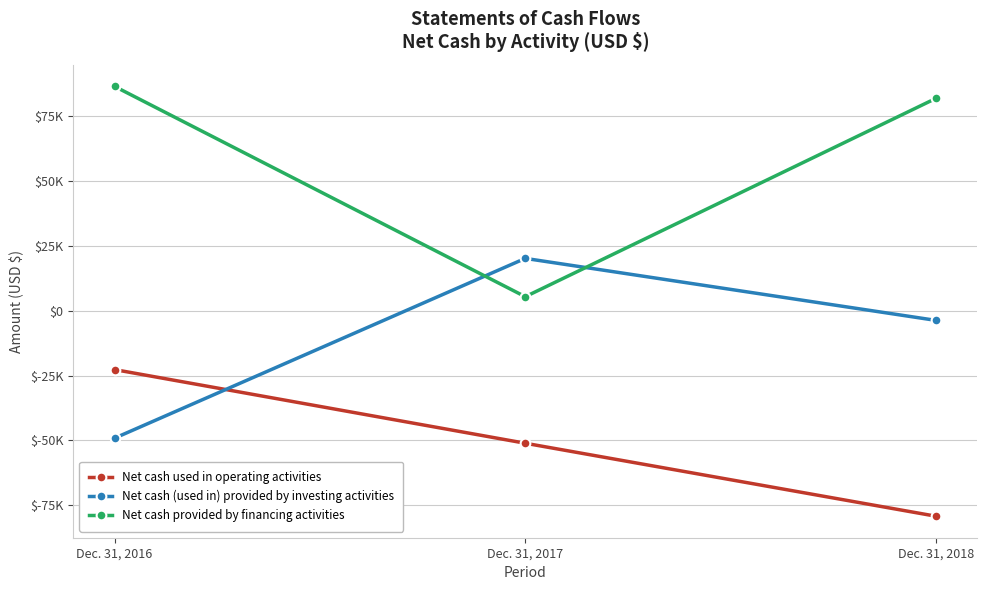

List the labels in order of Net cash used in operating activities value, largest first.

Dec. 31, 2016, Dec. 31, 2017, Dec. 31, 2018